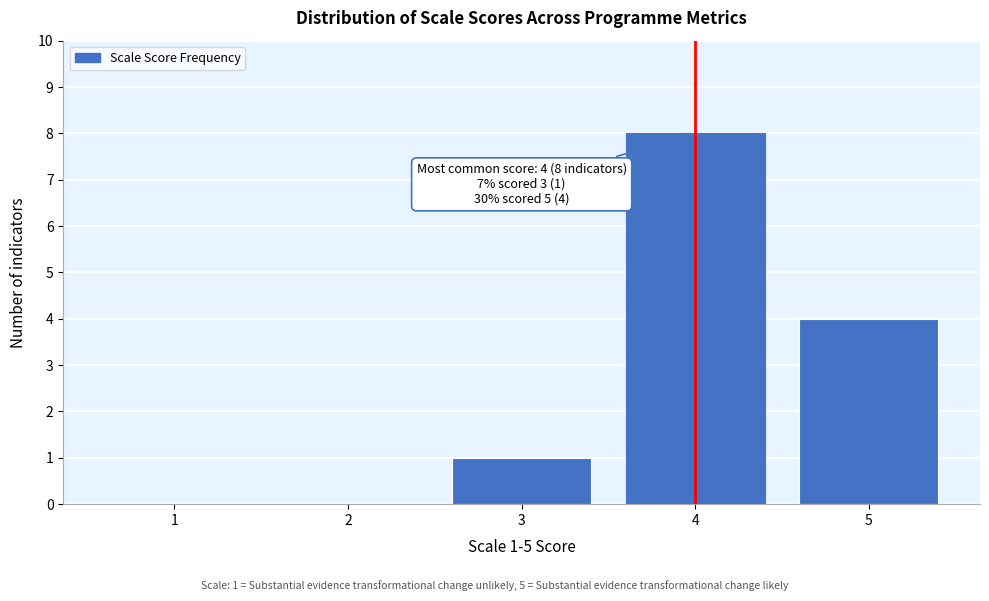

Reading left to right, extract all data points from this chart.

1=0	2=0	3=1	4=8	5=4